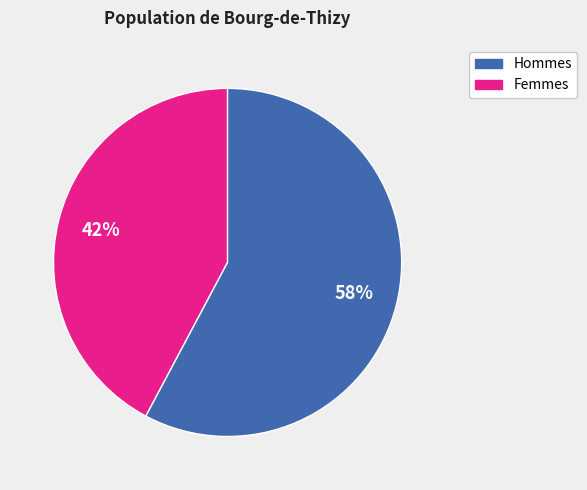

Is there any slice that represents more than half of the pie?

Yes